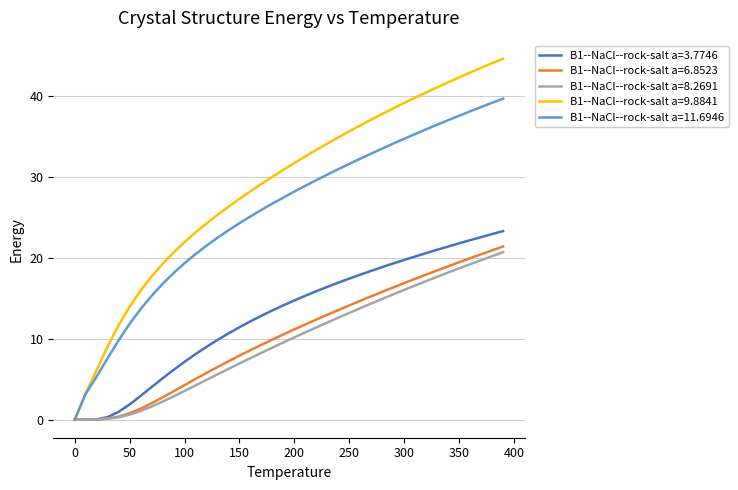

Which series has the largest range (max minus min)?

B1--NaCl--rock-salt a=9.8841